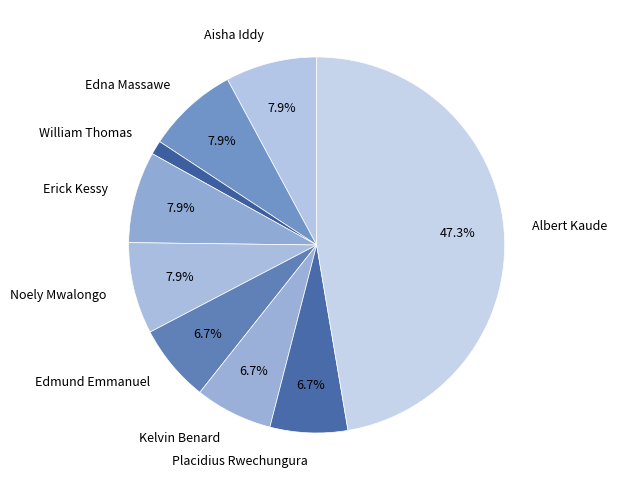

To the nearest percent, what is the combined percentage of Placidius Rwechungura and Noely Mwalongo?

15%